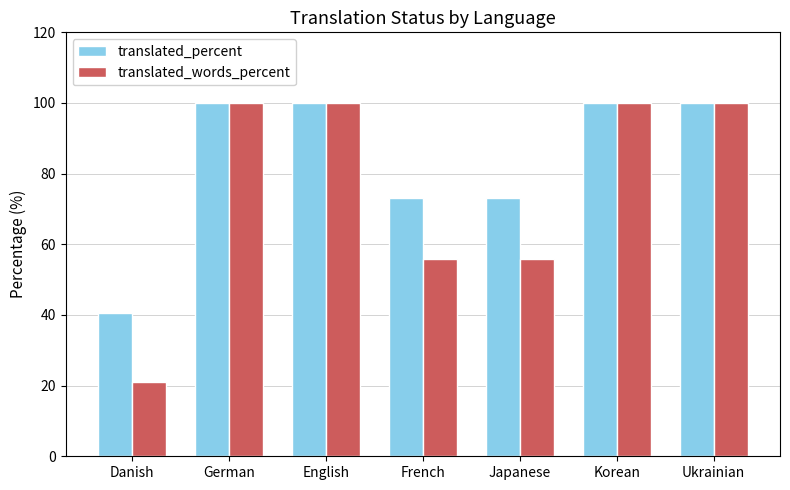

How many series are shown in this chart?

2